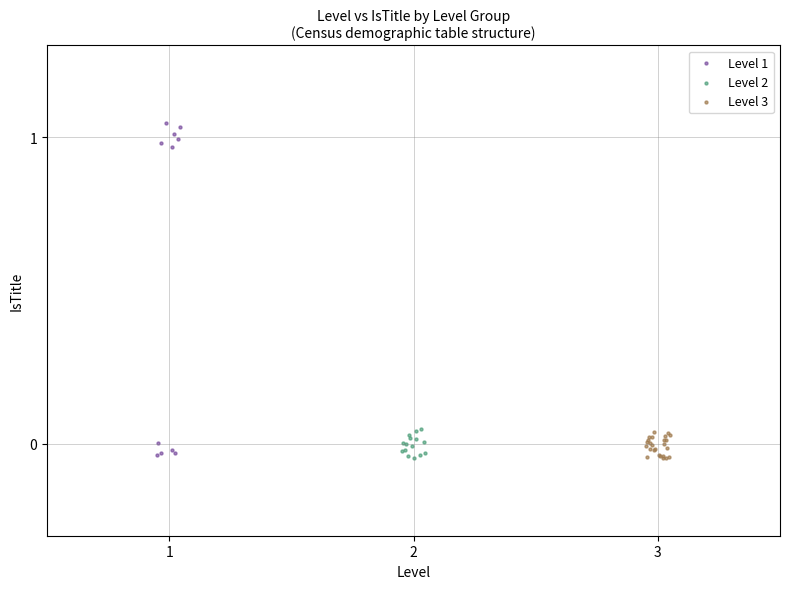

Which series contains the highest Y value?

Level 1